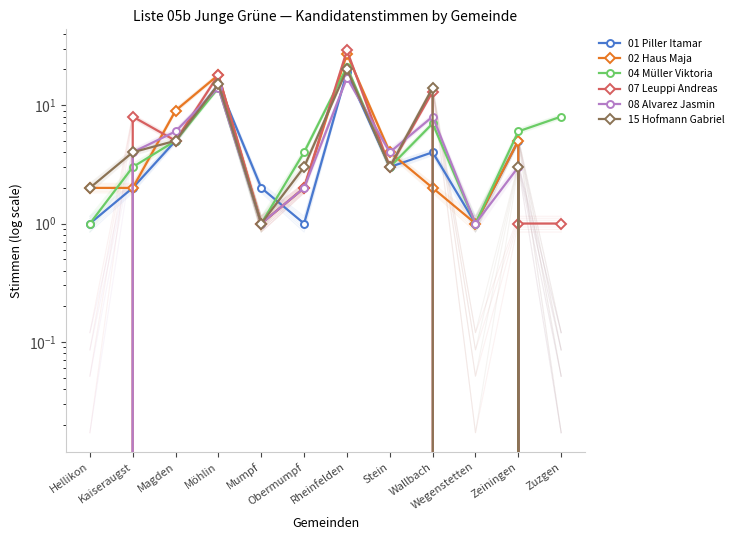

The value of 07 Leuppi Andreas at Magden is 5. True or false?

True